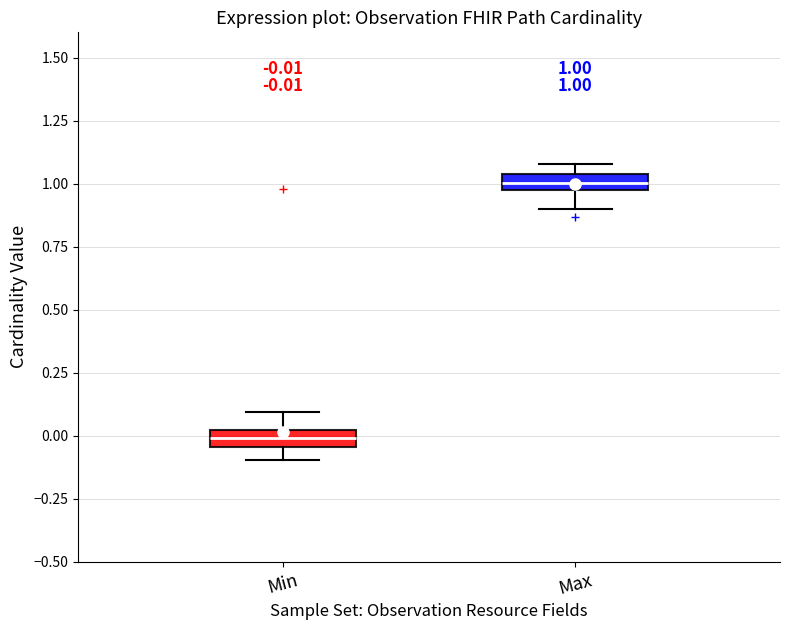

Which box has the lowest median line?

Min